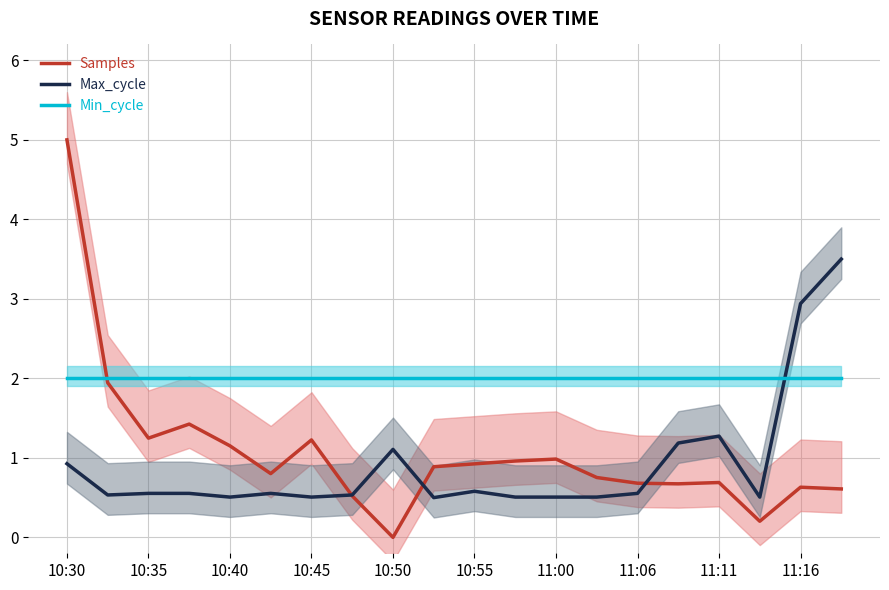

True or false: Max_cycle has more than 2 interior local peaks.

True